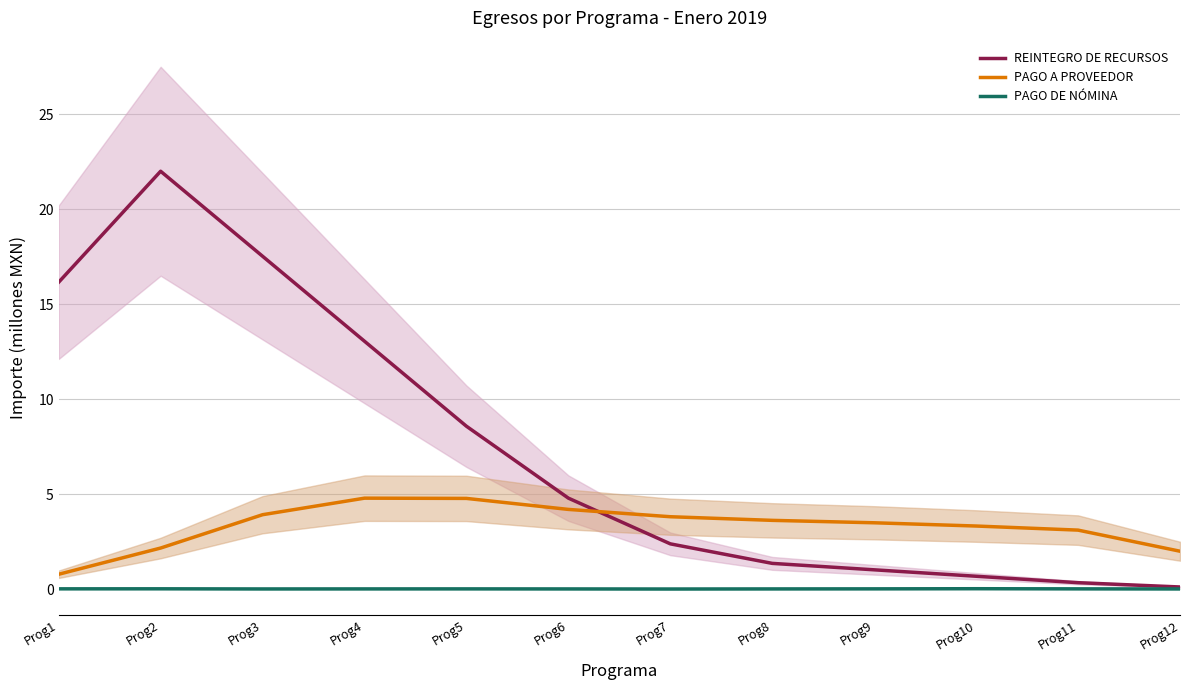

Between Prog3 and Prog5, which is larger?

Prog3